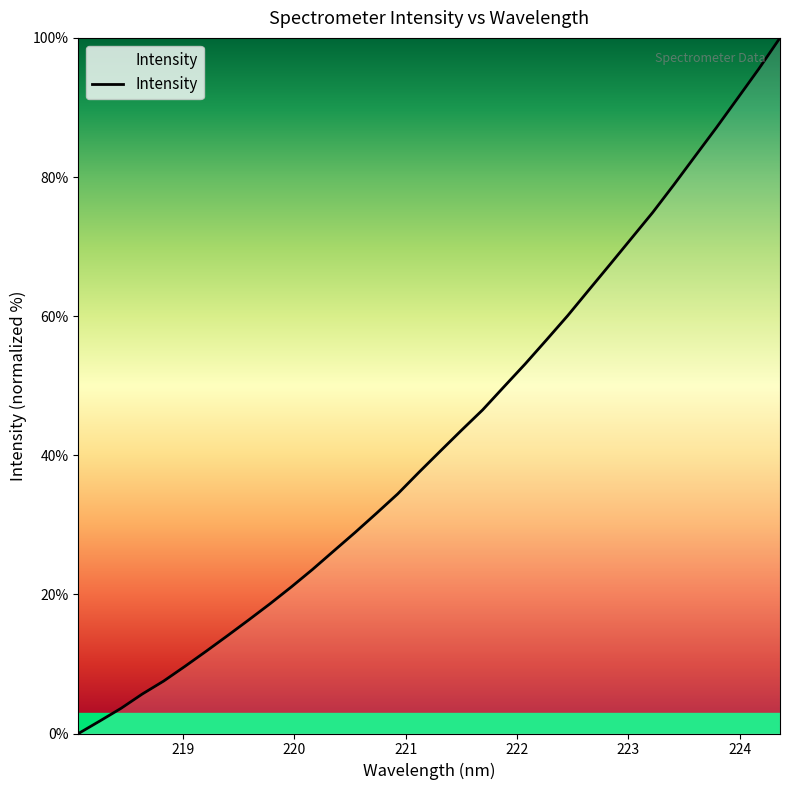

What is the difference between the maximum and minimum values?

100.0